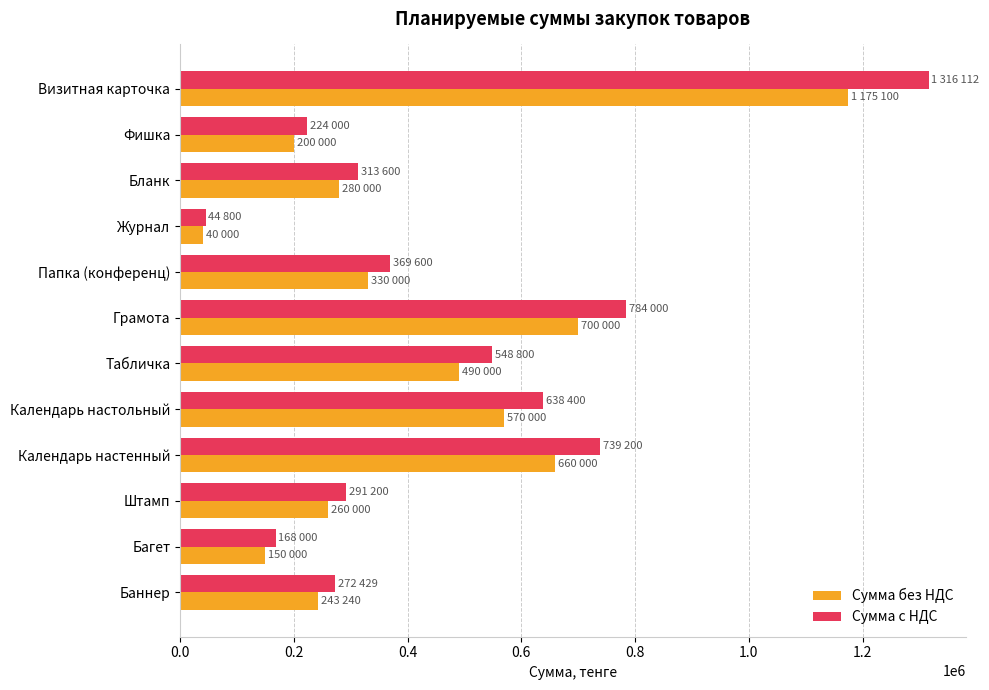

At which label does Сумма без НДС reach its peak?

Визитная карточка